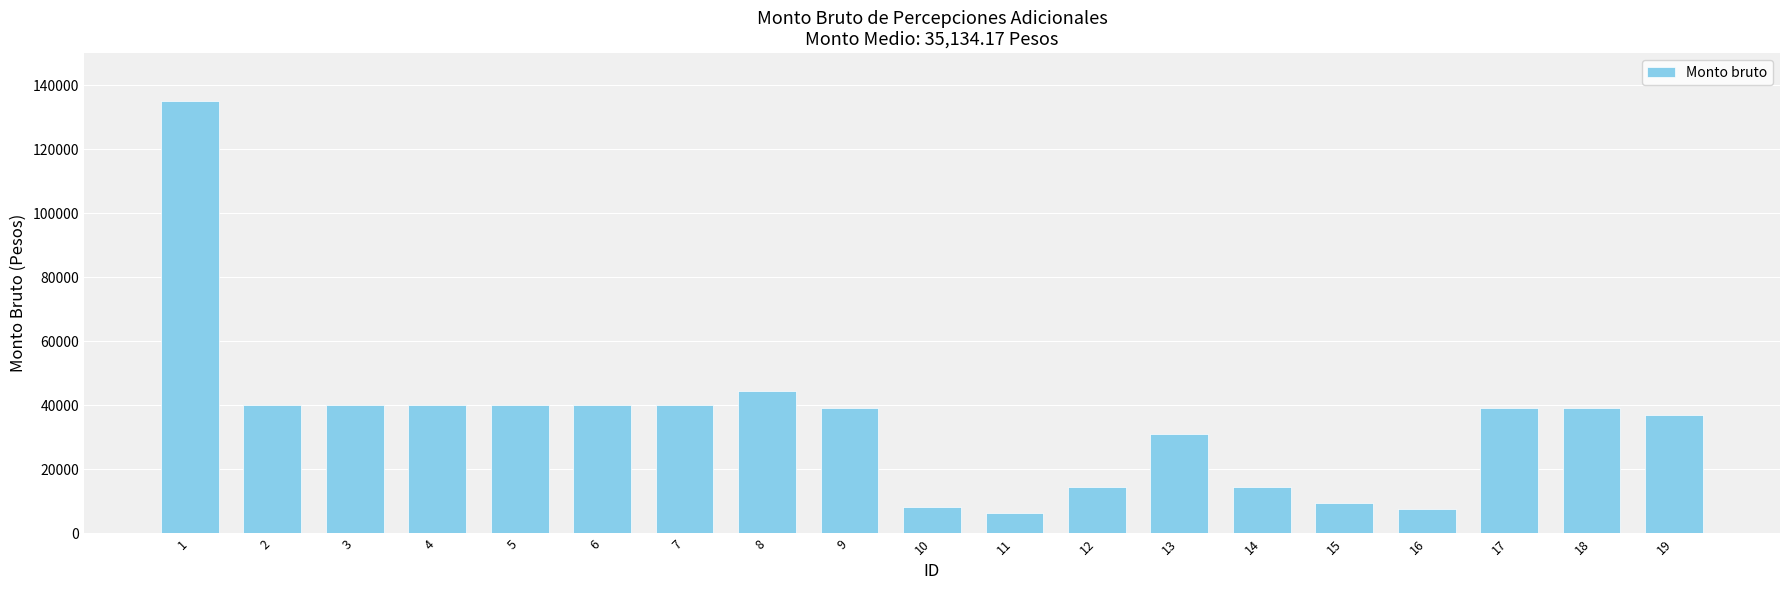

How many data points does each series have?

19